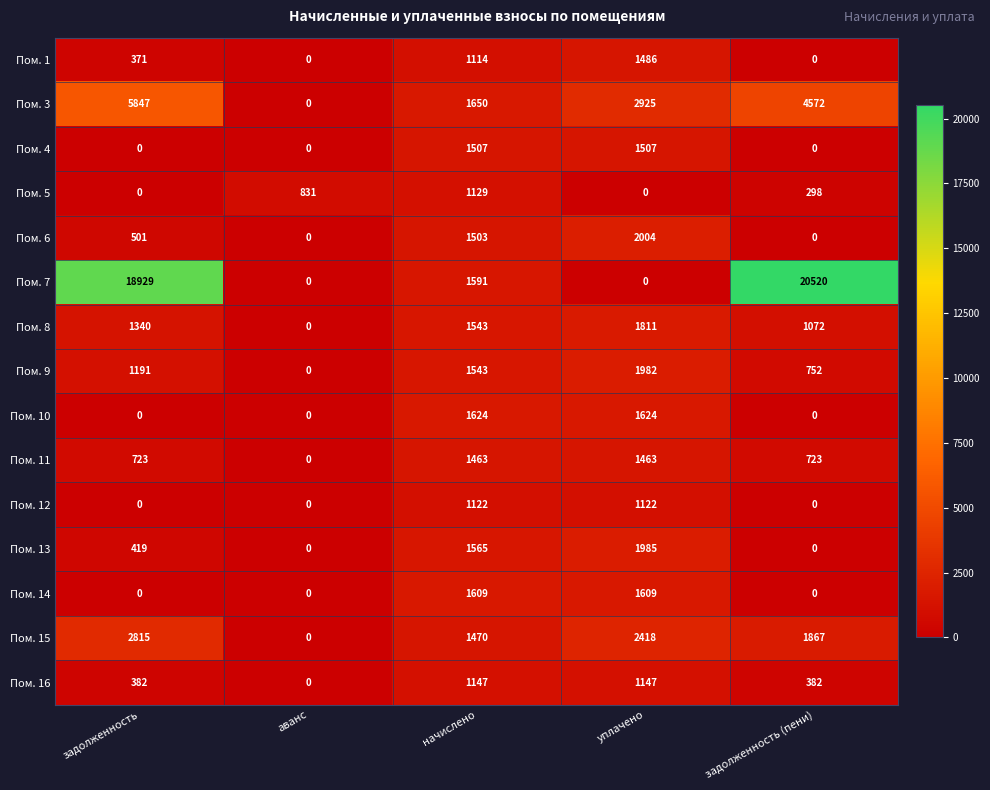

What is the total value across all series at задолженность (пени)?

30186